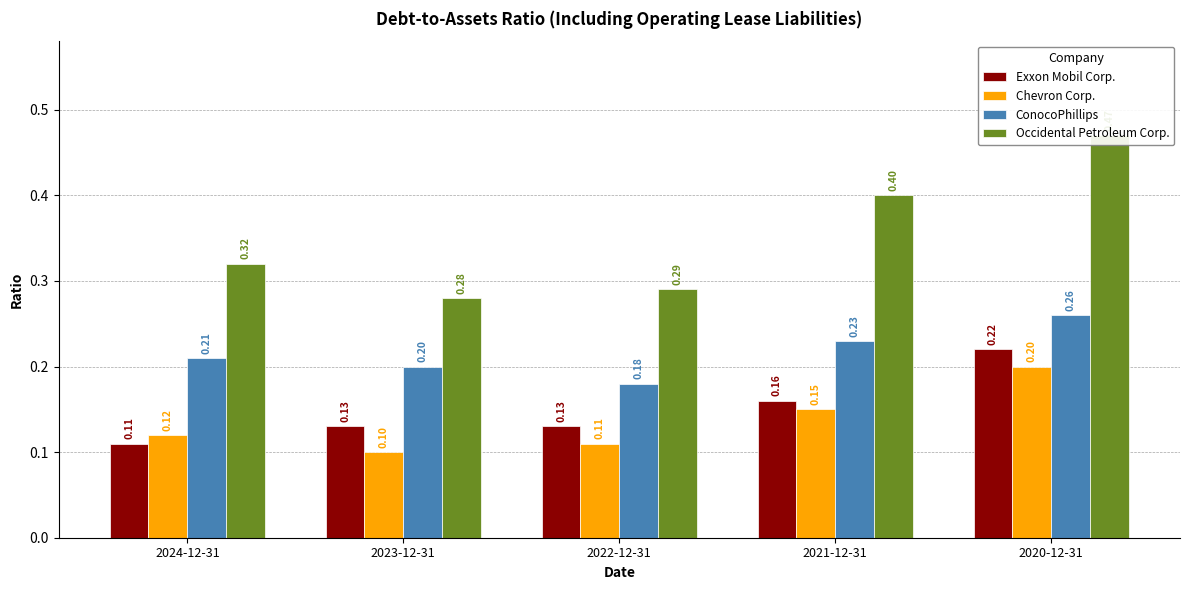

Reading right to left, what are all the values shown in this chart?

Exxon Mobil Corp.: 2020-12-31=0.2	2021-12-31=0.2	2022-12-31=0.1	2023-12-31=0.1	2024-12-31=0.1
Chevron Corp.: 2020-12-31=0.2	2021-12-31=0.1	2022-12-31=0.1	2023-12-31=0.1	2024-12-31=0.1
ConocoPhillips: 2020-12-31=0.3	2021-12-31=0.2	2022-12-31=0.2	2023-12-31=0.2	2024-12-31=0.2
Occidental Petroleum Corp.: 2020-12-31=0.5	2021-12-31=0.4	2022-12-31=0.3	2023-12-31=0.3	2024-12-31=0.3